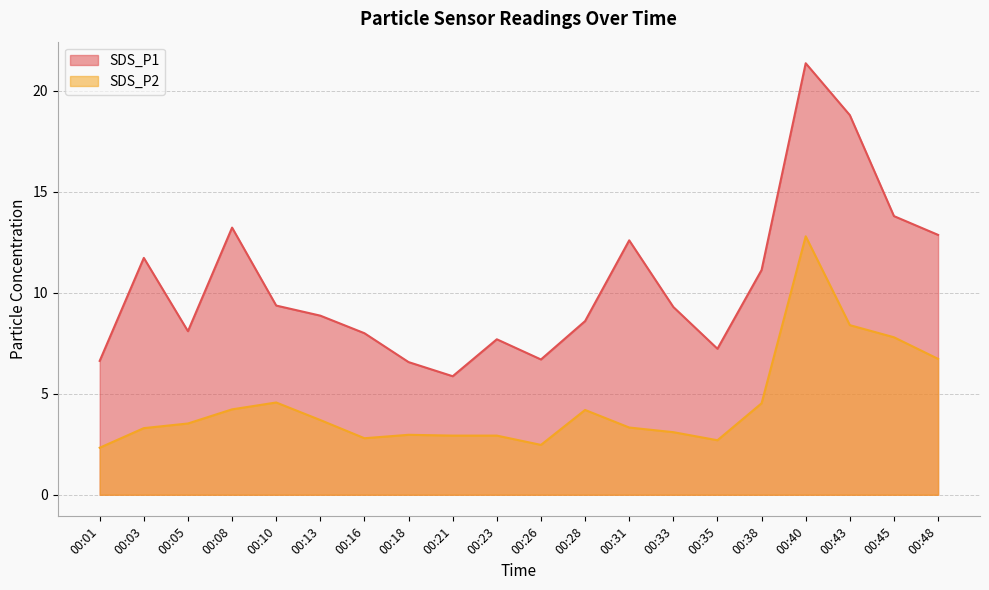

At which label does SDS_P1 reach its minimum?

00:21